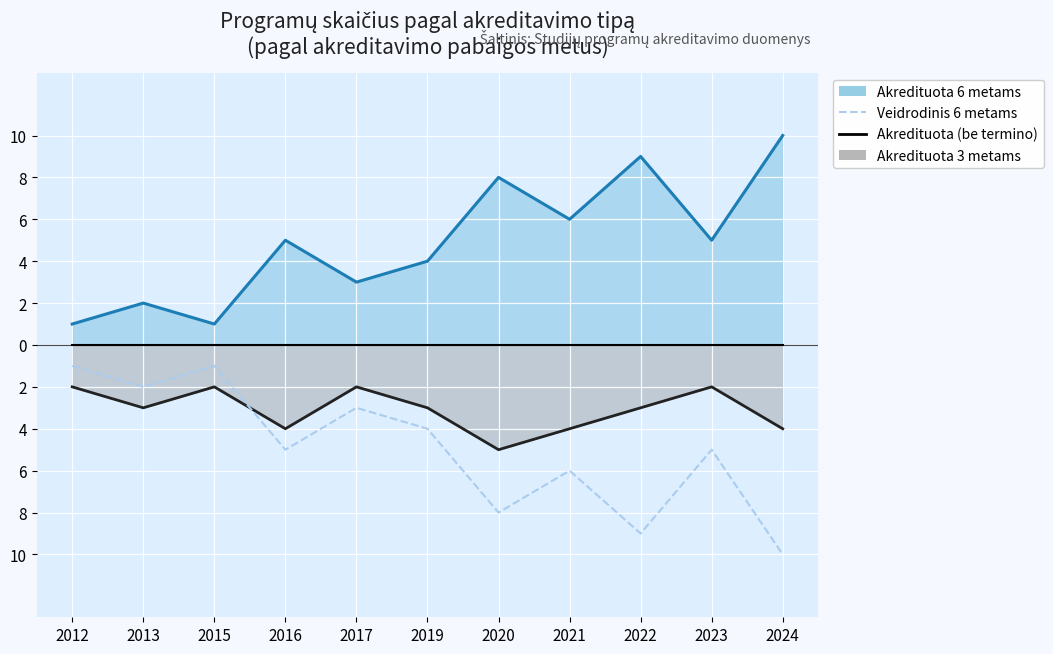

What is the difference between the maximum and minimum values in the Veidrodinis 6 metams series?

9